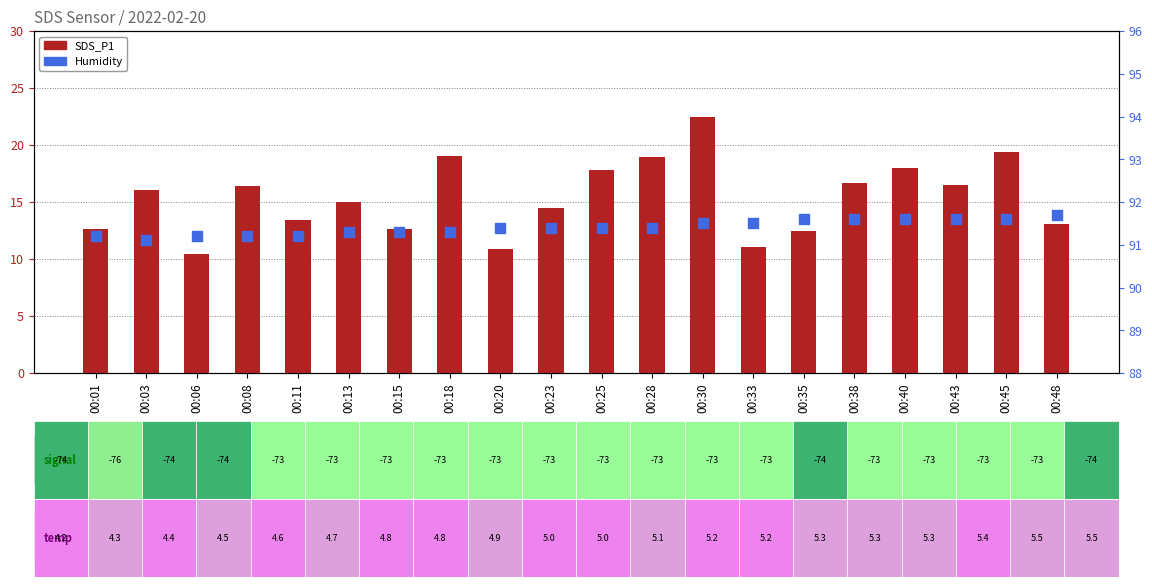

Which series has the largest total across all categories?

Humidity